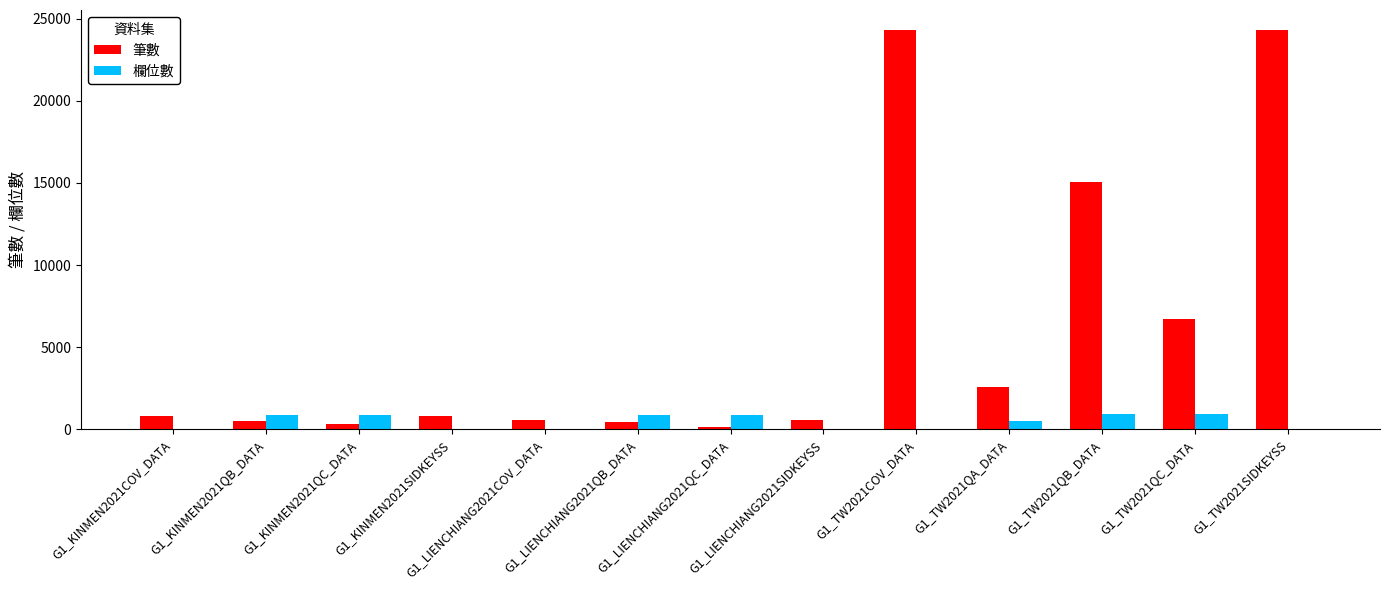

Which series has the largest total across all categories?

筆數